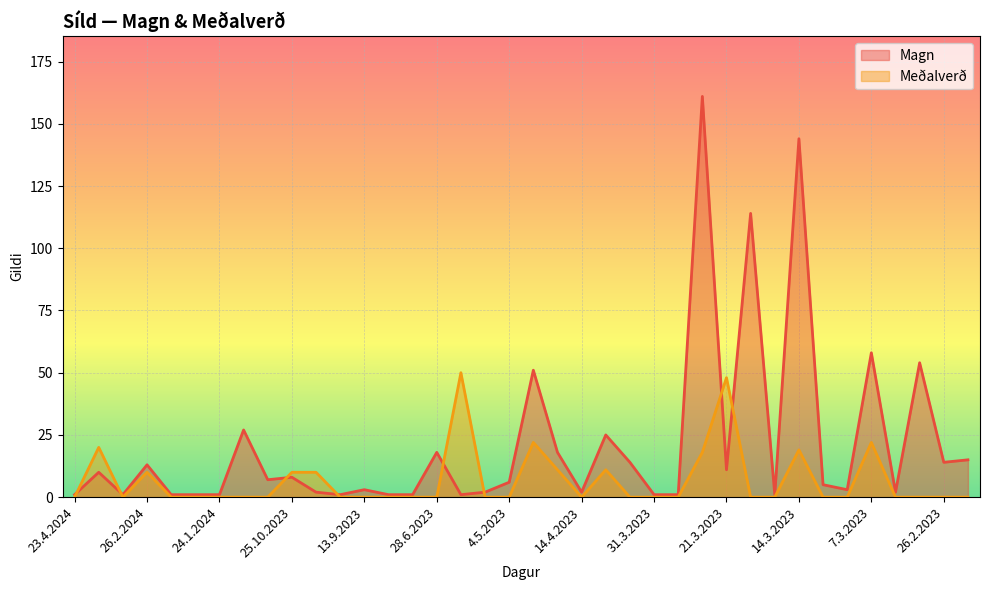

Is the value of Magn at 3.4.2023 greater than the value of Meðalverð at 17.3.2023?

Yes